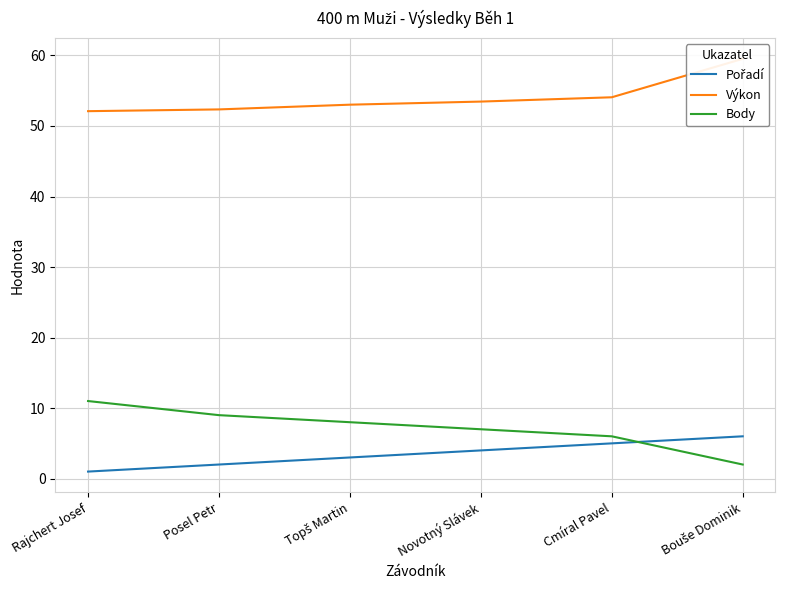

Which series has the largest total across all categories?

Výkon